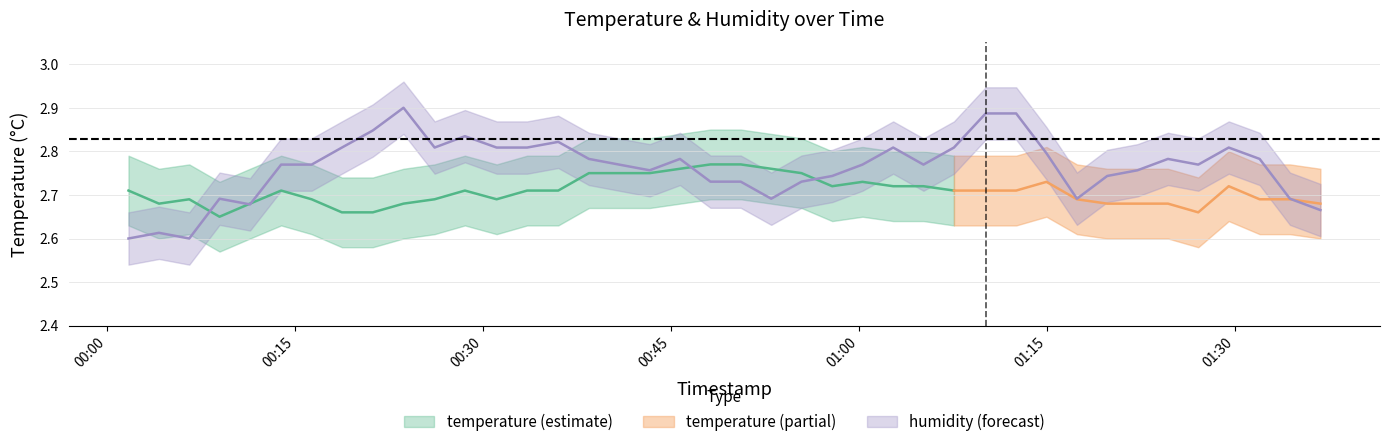

Rank the categories by value from highest to lowest.

2023-01-28T00:23:38, 2023-01-28T01:10:06, 2023-01-28T01:12:32, 2023-01-28T00:21:11, 2023-01-28T00:28:32, 2023-01-28T00:35:59, 2023-01-28T00:18:43, 2023-01-28T00:26:07, 2023-01-28T00:31:04, 2023-01-28T00:33:30, 2023-01-28T01:02:43, 2023-01-28T01:07:34, 2023-01-28T01:29:30, 2023-01-28T01:14:57, 2023-01-28T00:38:26, 2023-01-28T00:45:42, 2023-01-28T01:24:39, 2023-01-28T01:31:58, 2023-01-28T00:13:52, 2023-01-28T00:16:18, 2023-01-28T00:40:51, 2023-01-28T01:00:16, 2023-01-28T01:05:08, 2023-01-28T01:27:04, 2023-01-28T00:43:17, 2023-01-28T01:22:13, 2023-01-28T00:57:51, 2023-01-28T01:19:48, 2023-01-28T00:48:08, 2023-01-28T00:50:33, 2023-01-28T00:55:24, 2023-01-28T00:08:57, 2023-01-28T00:52:59, 2023-01-28T01:17:23, 2023-01-28T01:34:23, 2023-01-28T00:11:23, 2023-01-28T01:36:49, 2023-01-28T00:04:07, 2023-01-28T00:01:41, 2023-01-28T00:06:32